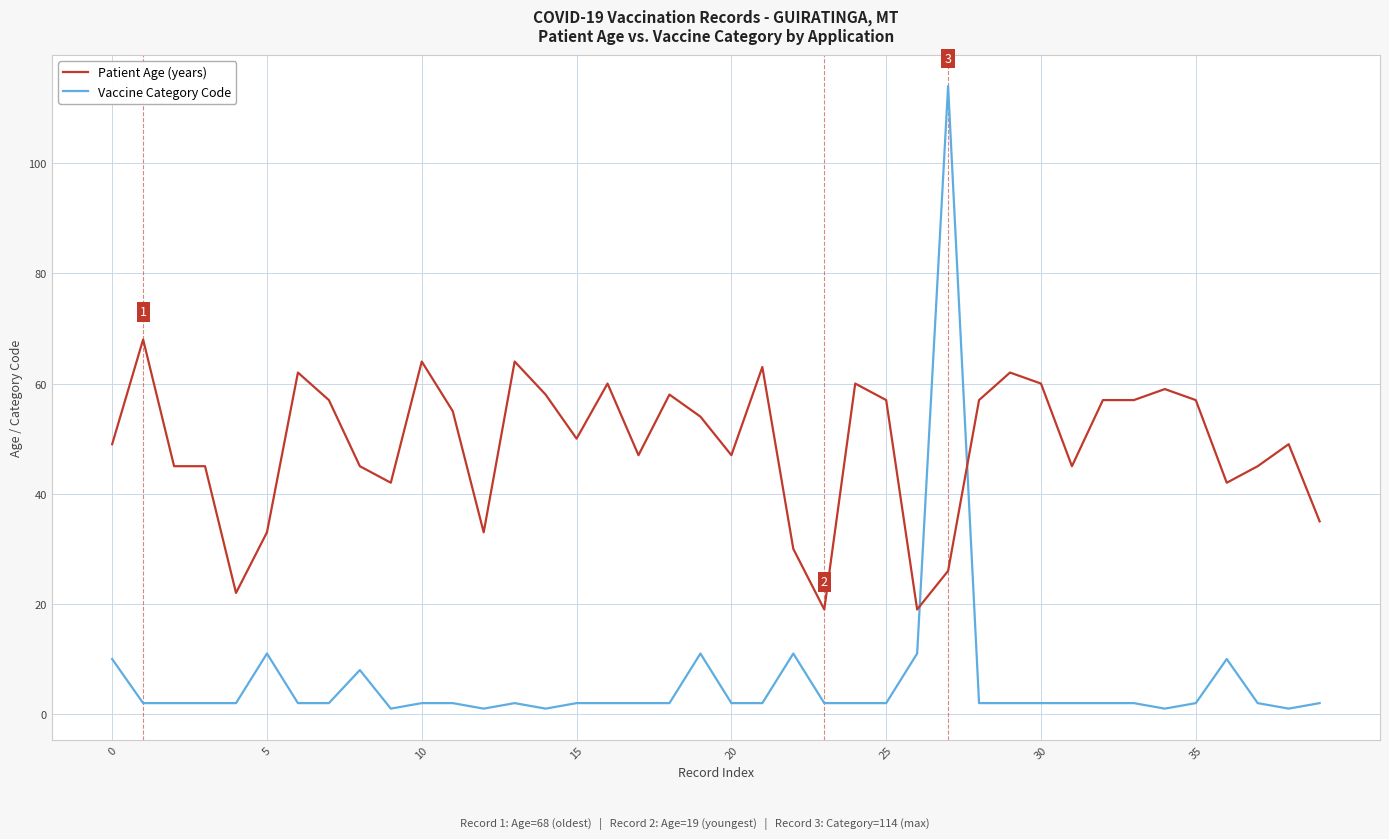

What is the sum of all Vaccine Category Code values?

245